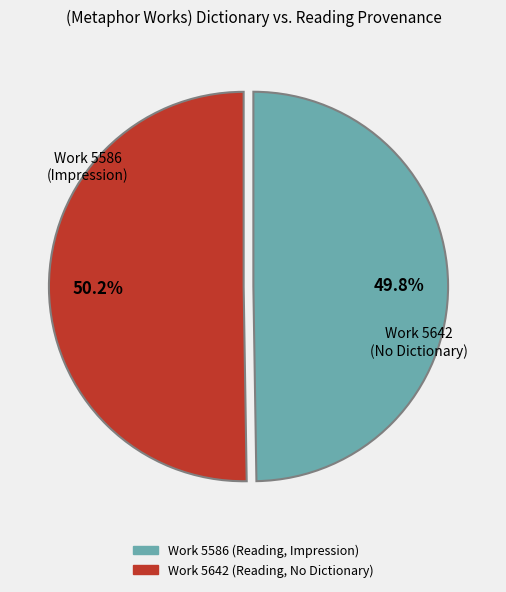

Is there any slice that represents more than half of the pie?

Yes